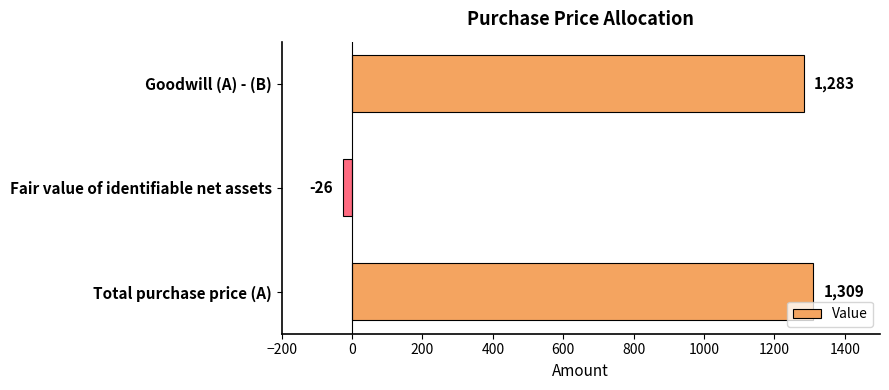

Does the chart contain any negative values?

Yes